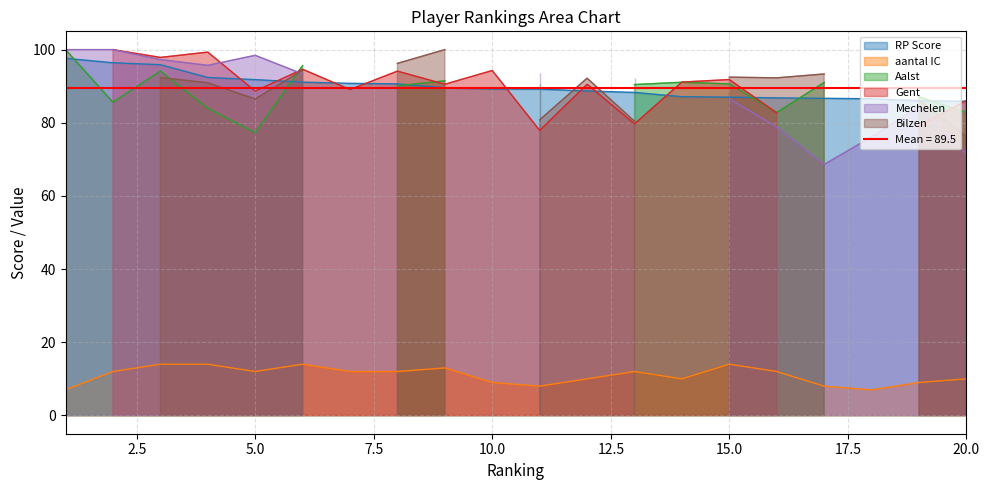

Rank the series by their maximum value, from highest to lowest.

Aalst, Gent, Mechelen, Bilzen, RP Score, aantal IC